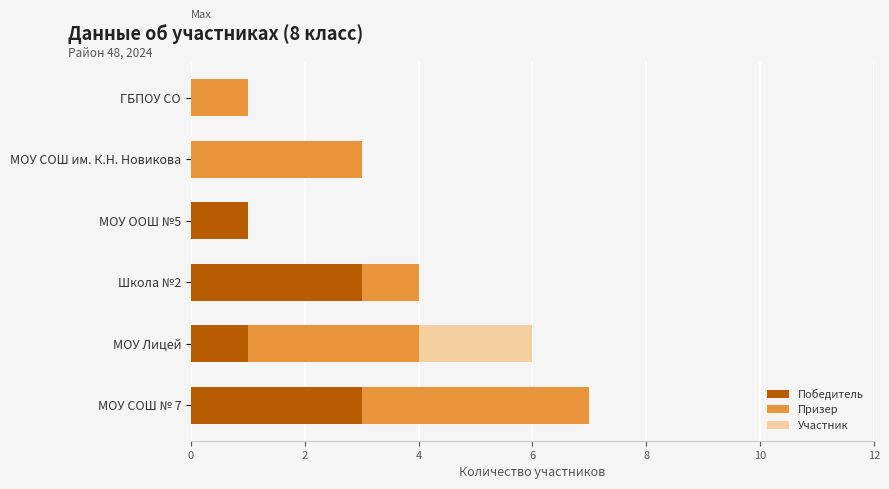

What is the total value across all series at МОУ СОШ № 7?

7